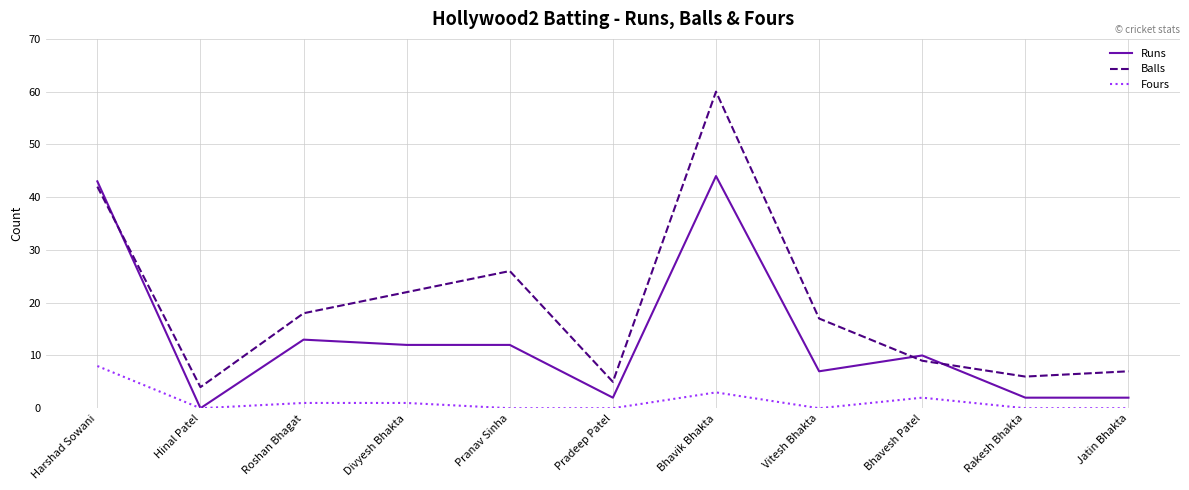

How many lines are shown in the chart?

3